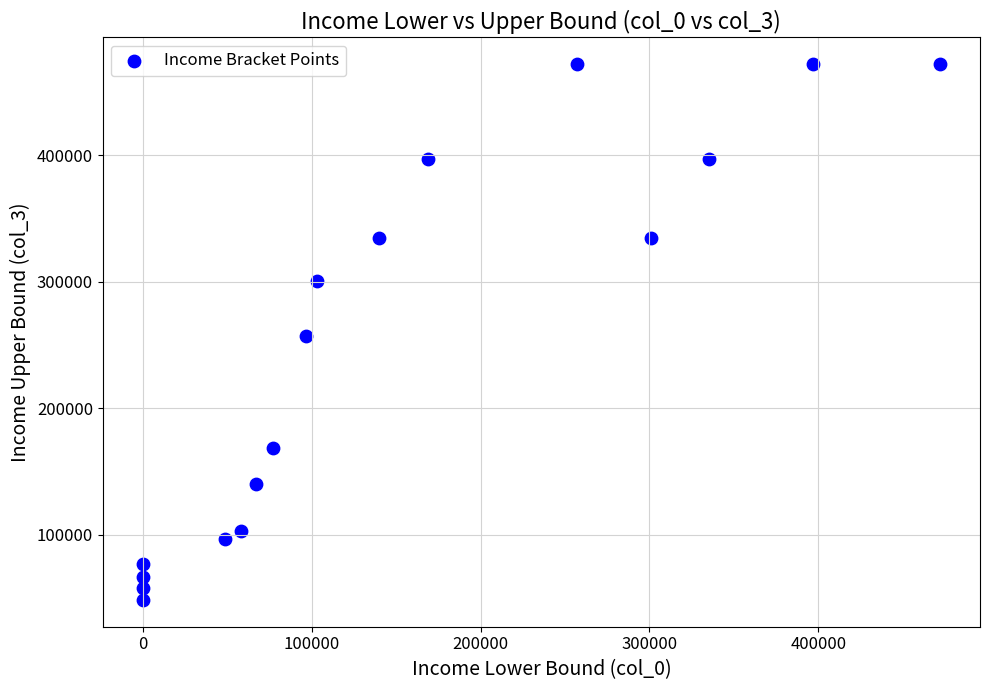

What is the range of Y values (max minus min)?

423400